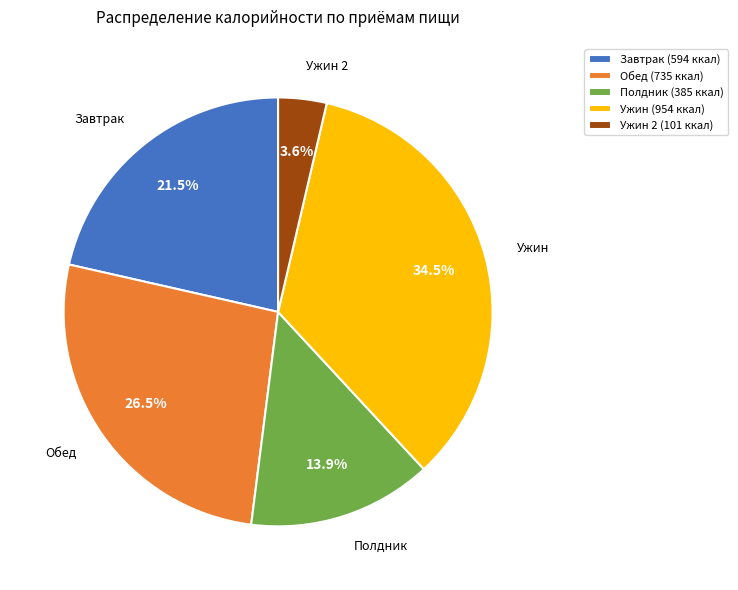

Which category has the biggest portion of the pie?

Ужин